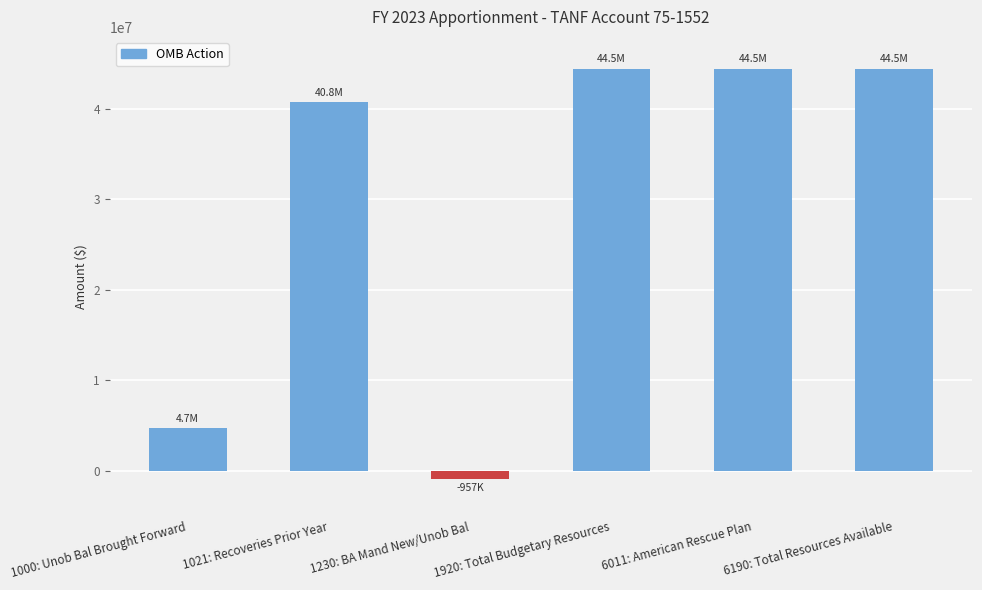

The value at 1021: Recoveries Prior Year is 40774883. True or false?

True